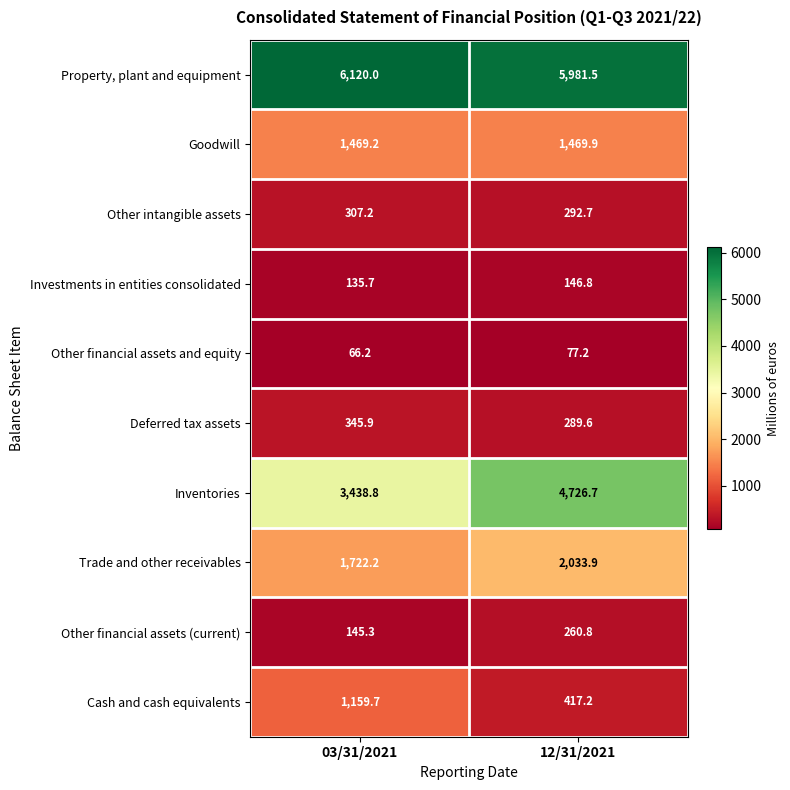

Count the number of categories in the chart.

2